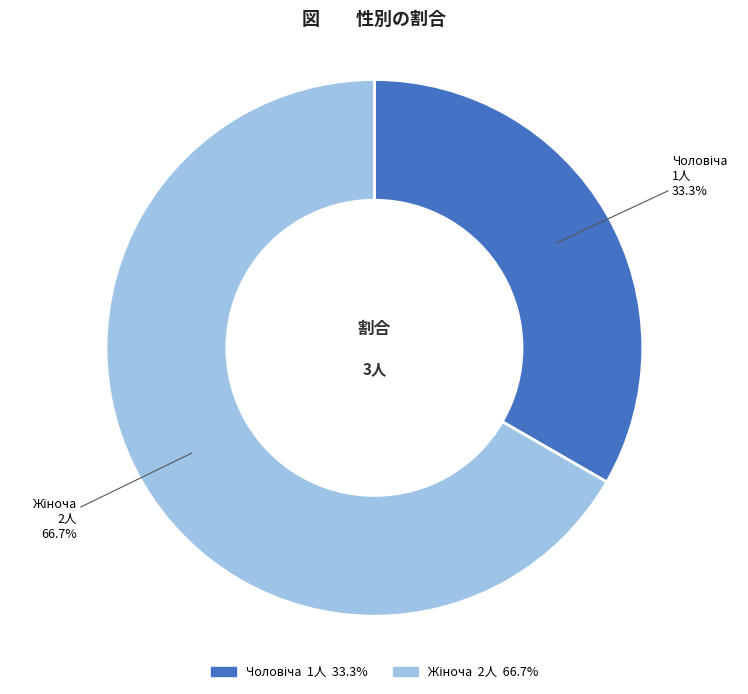

Does any single category account for the majority?

Yes